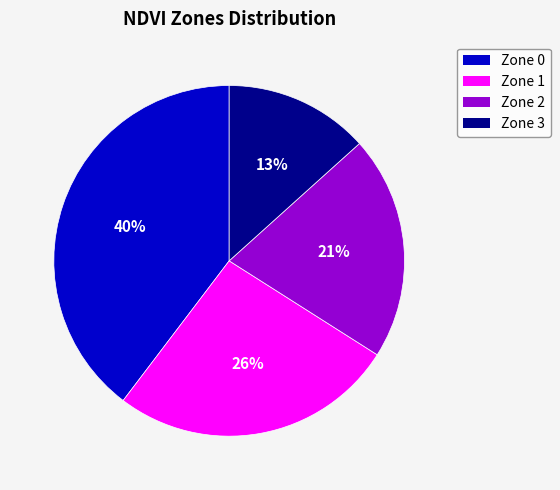

Which category has the biggest portion of the pie?

Zone 0